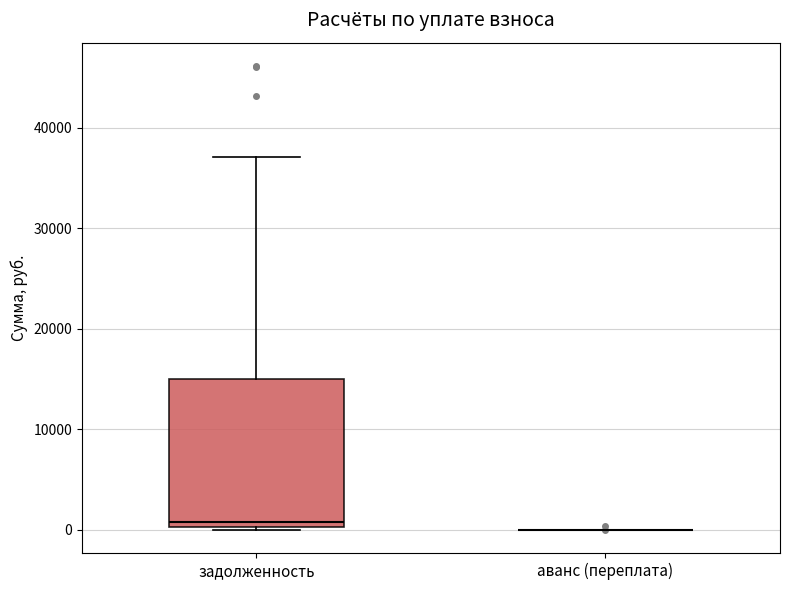

Reading left to right, transcribe this box plot: for each box, give where its median line is, the range the box spans, and where its two whiskers end, as read against the y-axis. The values are not printed on the chart, so give them approximately, as read against the axis.

задолженность: median 1000, box 0 to 15000, whiskers 0 to 37000
аванс (переплата): box collapsed to a line at 0, whiskers 0 to 0